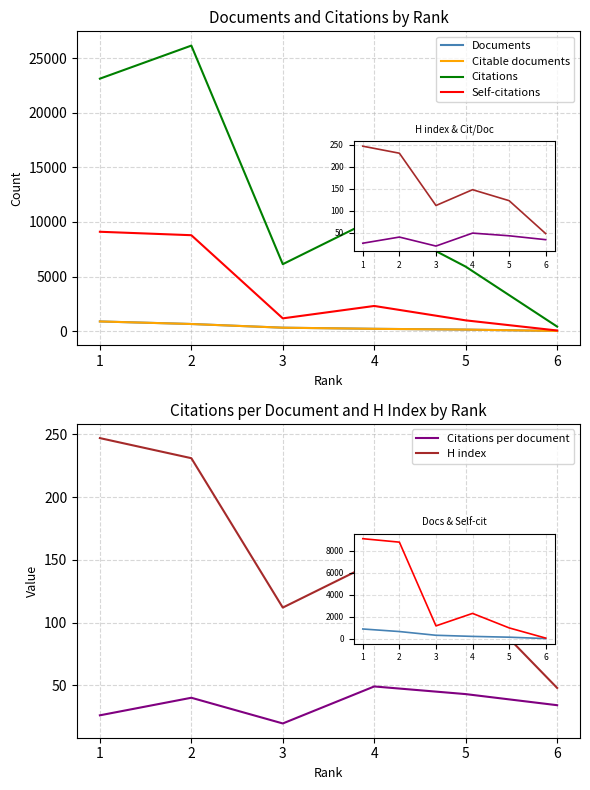

What is the approximate value of H index at 0?

247.0